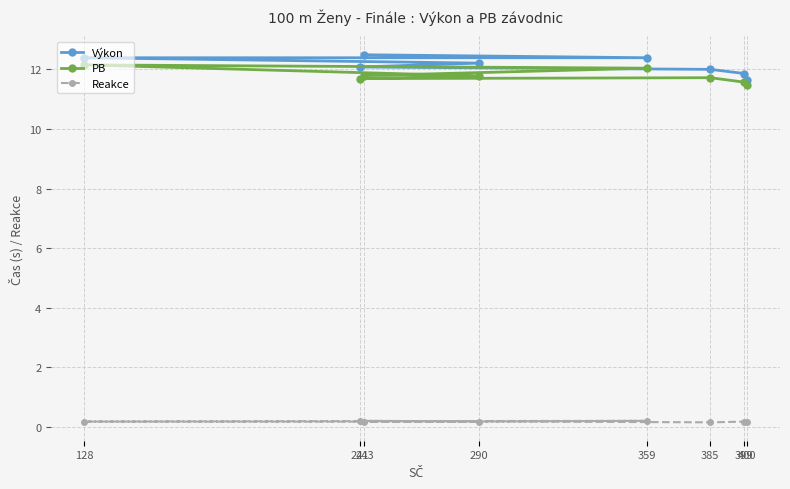

At which label is Reakce closest to 0?

385